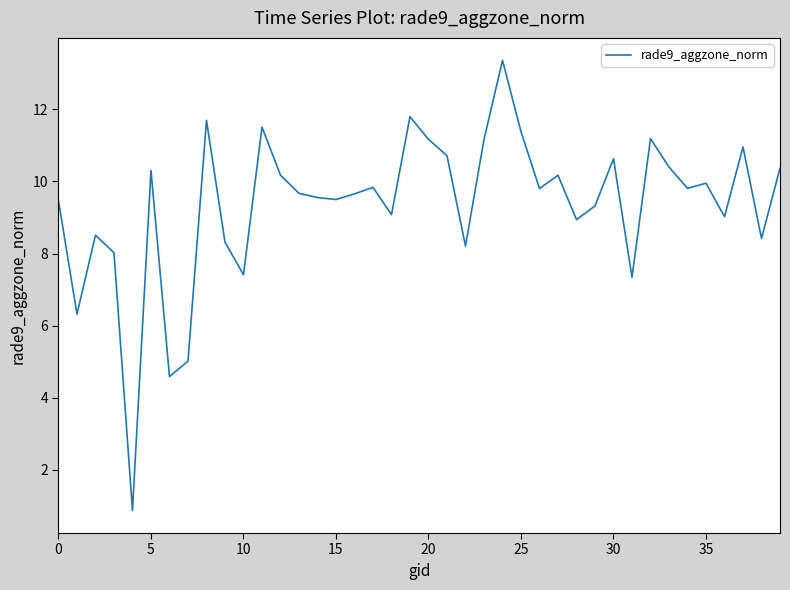

What is the difference between the maximum and minimum values?

12.5